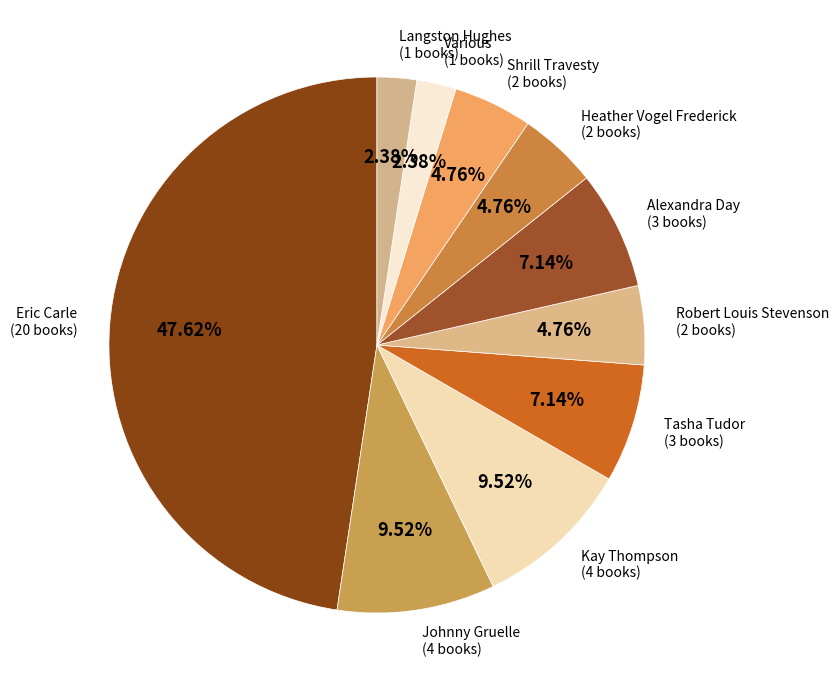

Which has a higher value, Alexandra Day (3 books) or Langston Hughes (1 books)?

Alexandra Day (3 books)